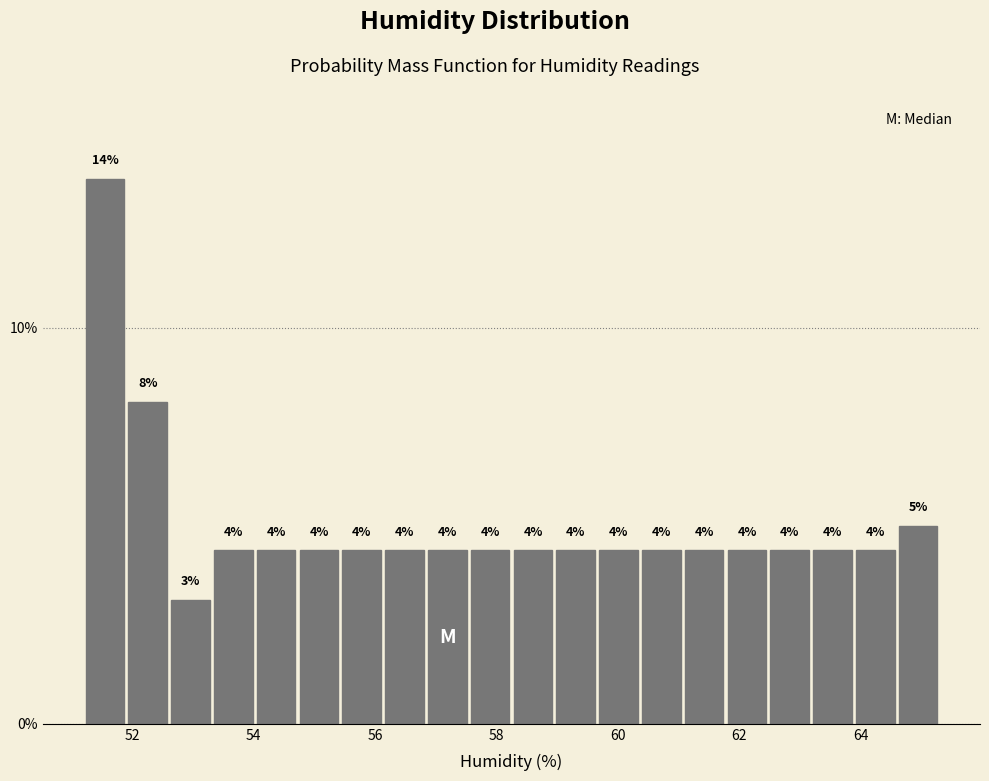

Around what value on the x-axis is the tallest bar? Give the approximate position of its centre, as read against the axis.

51.6